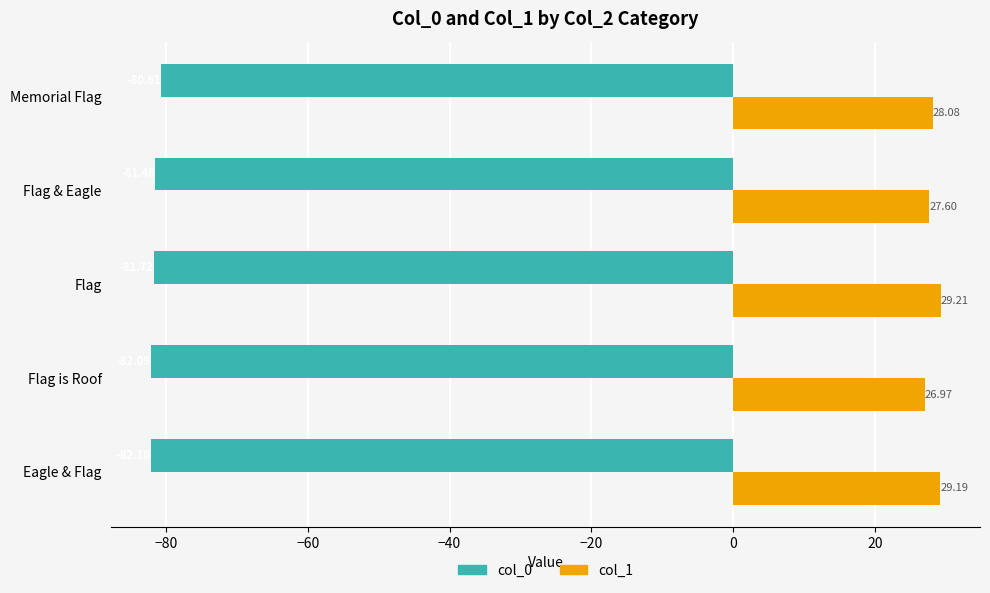

What is the difference between the highest and lowest values at Flag & Eagle?

109.1